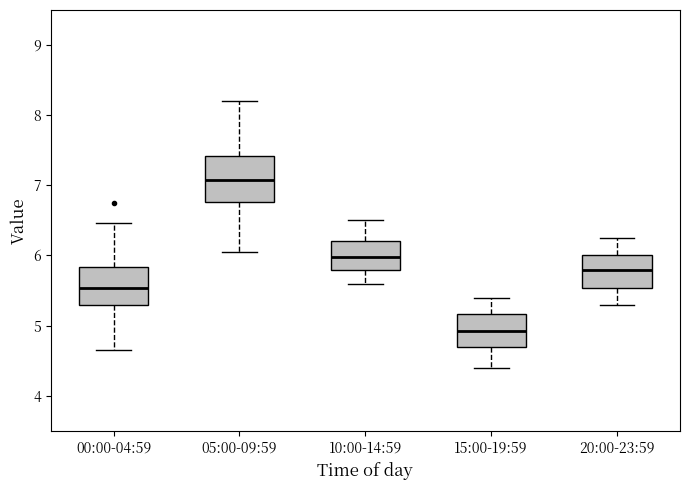

Reading left to right, read every box against the y-axis: the position of its median line, the range the box covers, and the ends of its whiskers. The values are not printed on the chart, so give them approximately, as read against the axis.

00:00-04:59: median 5.5, box 5.3 to 5.8, whiskers 4.7 to 6.5
05:00-09:59: median 7.1, box 6.8 to 7.4, whiskers 6.1 to 8.2
10:00-14:59: median 6.0, box 5.8 to 6.2, whiskers 5.6 to 6.5
15:00-19:59: median 4.9, box 4.7 to 5.2, whiskers 4.4 to 5.4
20:00-23:59: median 5.8, box 5.5 to 6.0, whiskers 5.3 to 6.3